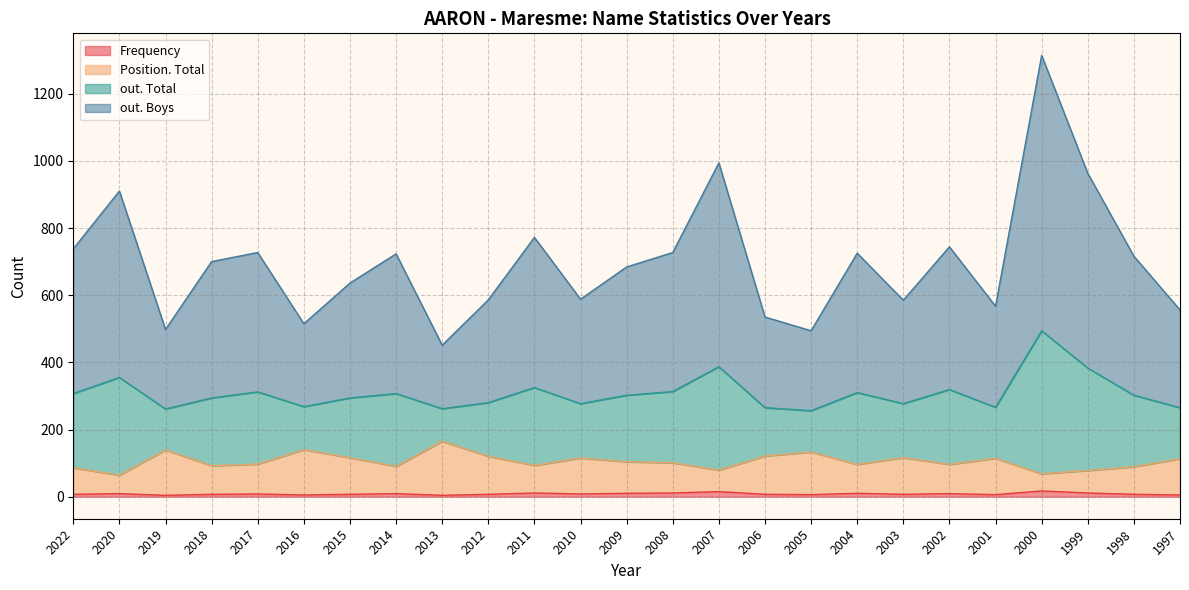

Where is Frequency nearest to the value 10?

2009